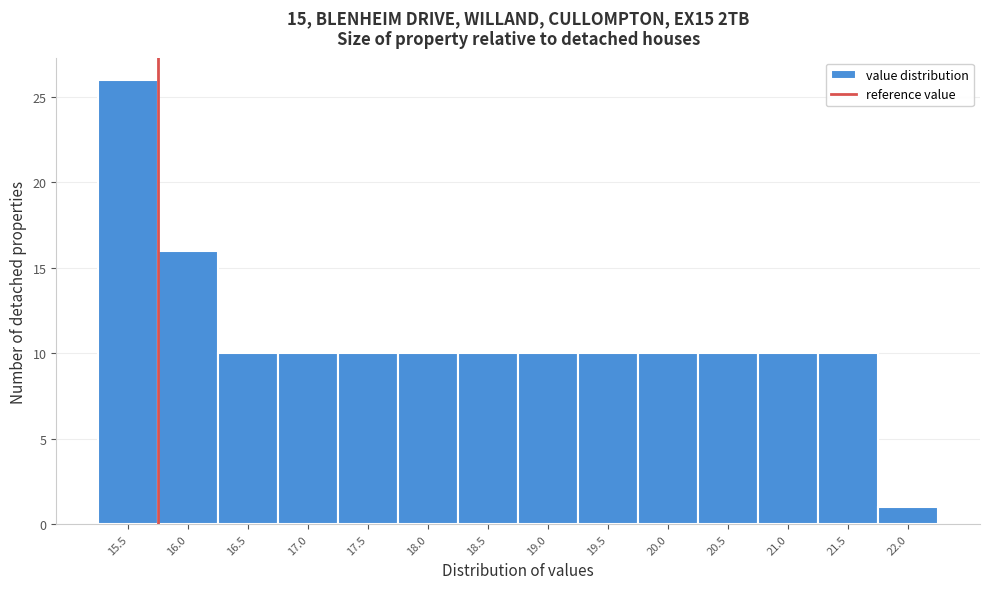

Reading left to right, transcribe all the data shown in this chart.

15.5=26	16.0=16	16.5=10	17.0=10	17.5=10	18.0=10	18.5=10	19.0=10	19.5=10	20.0=10	20.5=10	21.0=10	21.5=10	22.0=1